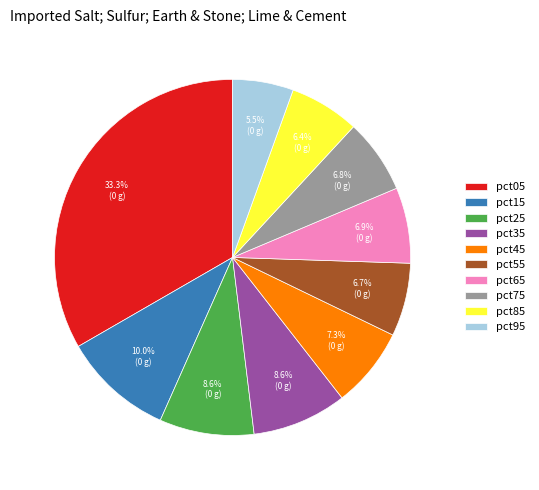

How many slices are in this pie chart?

10